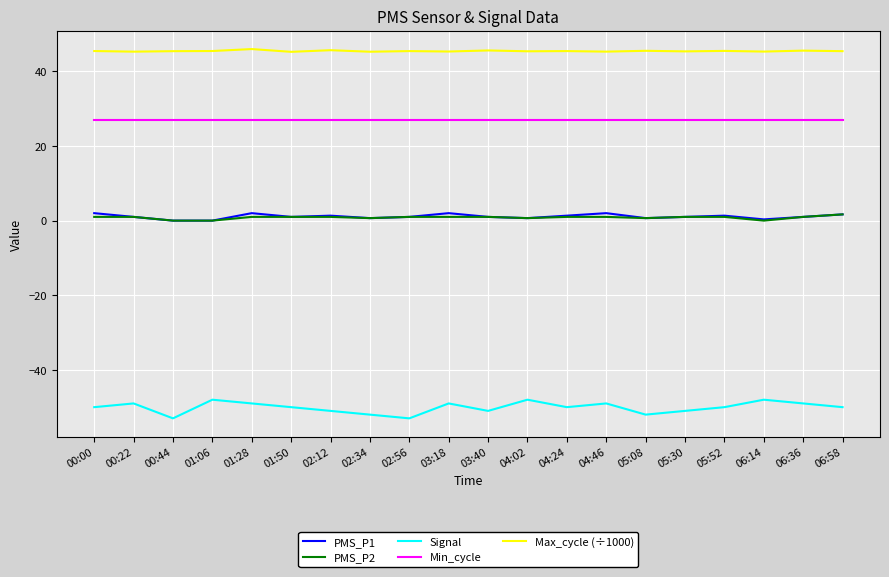

Which series has the largest total across all categories?

Max_cycle (÷1000)